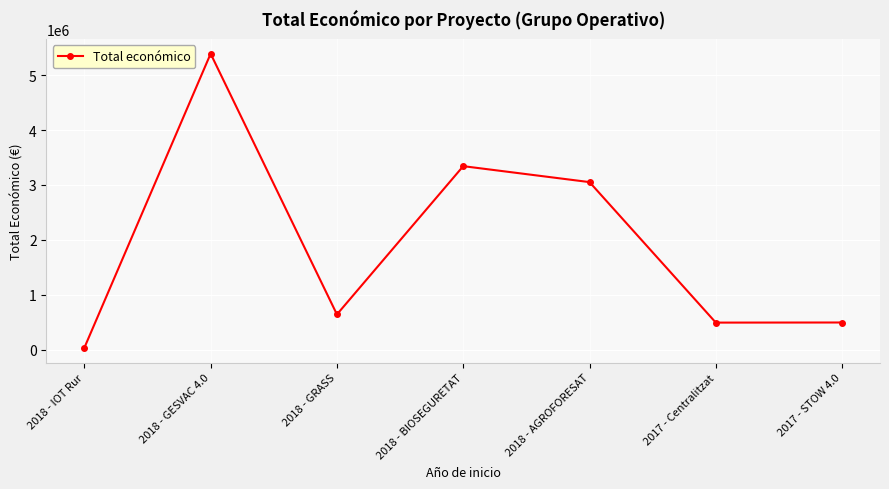

What is the smallest value displayed?

33298